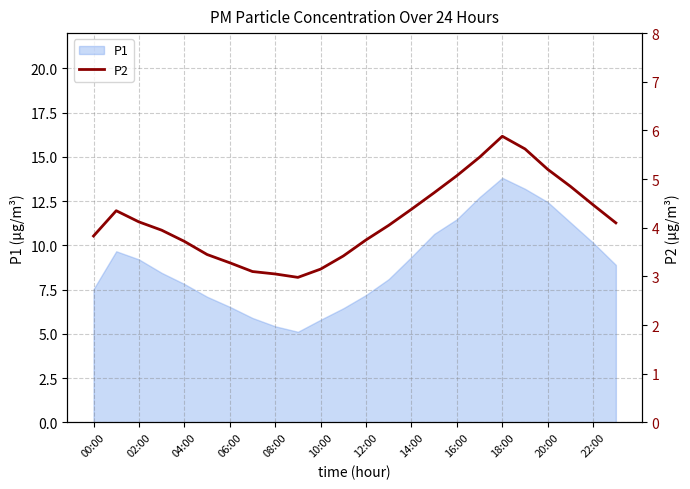

The value of P1 at 18:00 is 3.7. True or false?

False